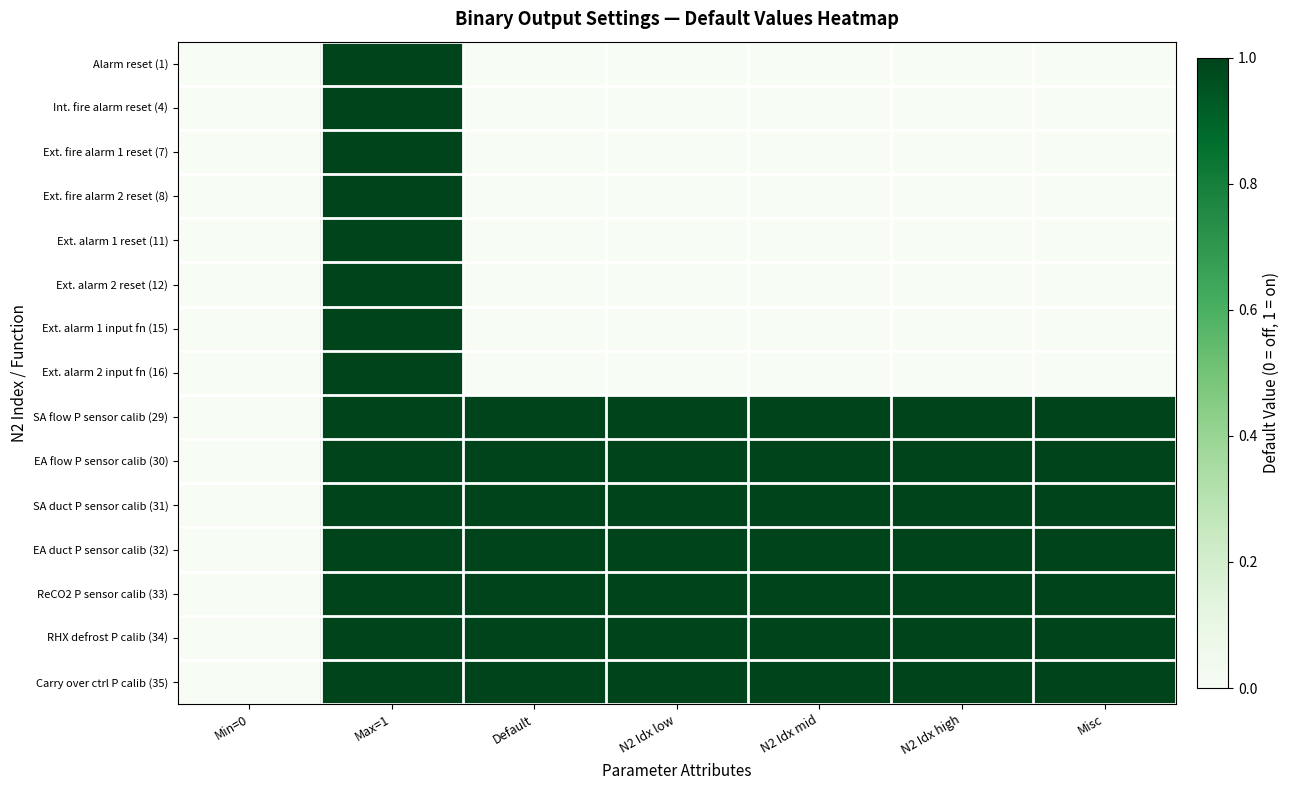

Which series has the largest total across all categories?

SA flow P sensor calib (29)